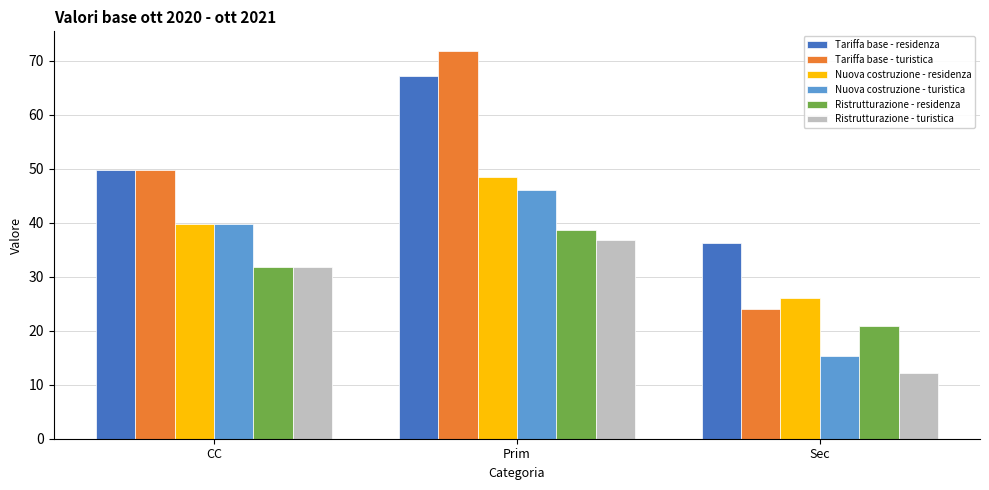

Which label corresponds to the largest value in the chart?

Prim